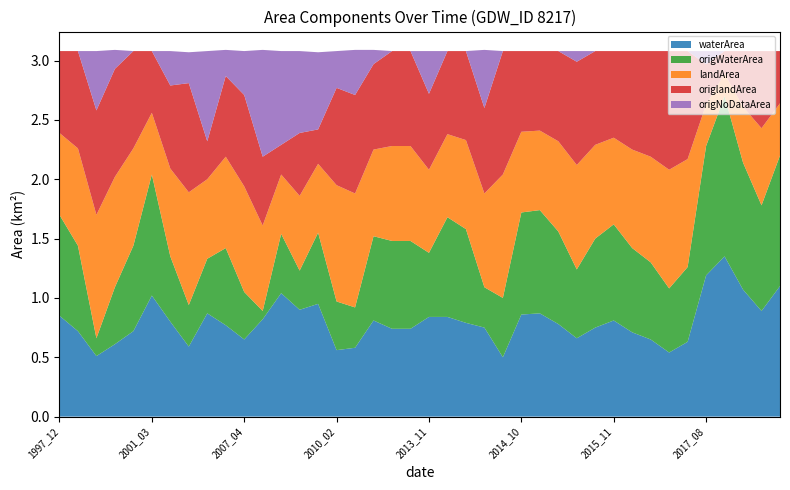

Reading right to left, list all the values displayed in this chart.

waterArea: 2019_01=1.1	2018_03=0.9	2018_02=1.1	2017_12=1.4	2017_08=1.2	2016_08=0.6	2016_04=0.5	2016_03=0.7	2016_02=0.7	2015_11=0.8	2015_10=0.8	2015_07=0.7	2015_05=0.8	2015_04=0.9	2014_10=0.9	2014_05=0.5	2014_04=0.8	2014_03=0.8	2014_02=0.8	2013_11=0.8	2013_10=0.7	2013_08=0.7	2013_01=0.8	2010_12=0.6	2010_02=0.6	2009_02=0.9	2008_10=0.9	2008_02=1.0	2007_12=0.8	2007_04=0.7	2005_12=0.8	2005_02=0.9	2003_11=0.6	2001_09=0.8	2001_03=1.0	1999_01=0.7	1998_10=0.6	1998_08=0.5	1998_02=0.7	1997_12=0.8
origWaterArea: 2019_01=1.1	2018_03=0.9	2018_02=1.1	2017_12=1.4	2017_08=1.1	2016_08=0.6	2016_04=0.5	2016_03=0.7	2016_02=0.7	2015_11=0.8	2015_10=0.8	2015_07=0.6	2015_05=0.8	2015_04=0.9	2014_10=0.9	2014_05=0.5	2014_04=0.3	2014_03=0.8	2014_02=0.8	2013_11=0.5	2013_10=0.7	2013_08=0.7	2013_01=0.7	2010_12=0.3	2010_02=0.4	2009_02=0.6	2008_10=0.3	2008_02=0.5	2007_12=0.1	2007_04=0.4	2005_12=0.7	2005_02=0.5	2003_11=0.3	2001_09=0.6	2001_03=1.0	1999_01=0.7	1998_10=0.5	1998_08=0.1	1998_02=0.7	1997_12=0.8
landArea: 2019_01=0.4	2018_03=0.7	2018_02=0.5	2017_12=0.2	2017_08=0.3	2016_08=0.9	2016_04=1.0	2016_03=0.9	2016_02=0.8	2015_11=0.7	2015_10=0.8	2015_07=0.9	2015_05=0.8	2015_04=0.7	2014_10=0.7	2014_05=1.0	2014_04=0.8	2014_03=0.8	2014_02=0.7	2013_11=0.7	2013_10=0.8	2013_08=0.8	2013_01=0.7	2010_12=1.0	2010_02=1.0	2009_02=0.6	2008_10=0.6	2008_02=0.5	2007_12=0.7	2007_04=0.9	2005_12=0.8	2005_02=0.7	2003_11=0.9	2001_09=0.7	2001_03=0.5	1999_01=0.8	1998_10=0.9	1998_08=1.0	1998_02=0.8	1997_12=0.7
origlandArea: 2019_01=0.4	2018_03=0.7	2018_02=0.5	2017_12=0.2	2017_08=0.3	2016_08=0.9	2016_04=1.0	2016_03=0.9	2016_02=0.8	2015_11=0.7	2015_10=0.8	2015_07=0.9	2015_05=0.8	2015_04=0.7	2014_10=0.7	2014_05=1.0	2014_04=0.7	2014_03=0.8	2014_02=0.7	2013_11=0.6	2013_10=0.8	2013_08=0.8	2013_01=0.7	2010_12=0.8	2010_02=0.8	2009_02=0.3	2008_10=0.5	2008_02=0.2	2007_12=0.6	2007_04=0.8	2005_12=0.7	2005_02=0.3	2003_11=0.9	2001_09=0.7	2001_03=0.5	1999_01=0.8	1998_10=0.9	1998_08=0.9	1998_02=0.8	1997_12=0.7
origNoDataArea: 2019_01=0.0	2018_03=0.0	2018_02=0.0	2017_12=0.0	2017_08=0.1	2016_08=0.0	2016_04=0.0	2016_03=0.0	2016_02=0.0	2015_11=0.0	2015_10=0.0	2015_07=0.1	2015_05=0.0	2015_04=0.0	2014_10=0.0	2014_05=0.0	2014_04=0.5	2014_03=0.0	2014_02=0.0	2013_11=0.4	2013_10=0.0	2013_08=0.0	2013_01=0.1	2010_12=0.4	2010_02=0.3	2009_02=0.7	2008_10=0.7	2008_02=0.8	2007_12=0.9	2007_04=0.4	2005_12=0.2	2005_02=0.8	2003_11=0.3	2001_09=0.3	2001_03=0.0	1999_01=0.0	1998_10=0.2	1998_08=0.5	1998_02=0.0	1997_12=0.0